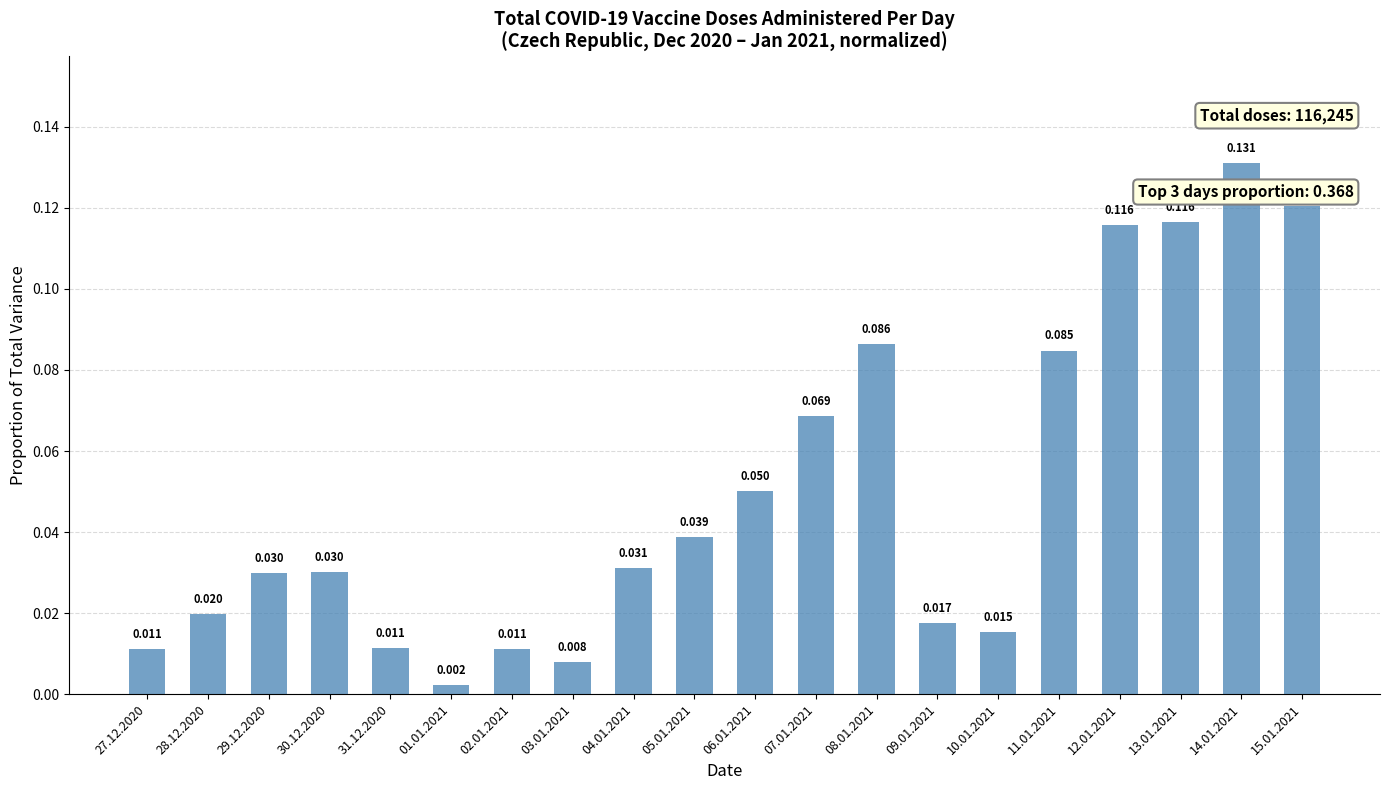

True or false: the data shows 0.0 at 02.01.2021.

True